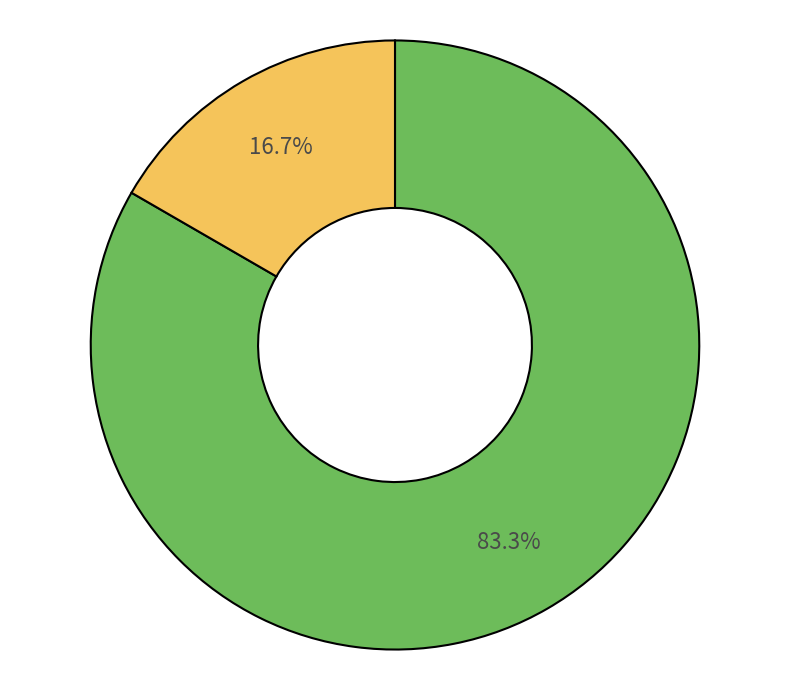

Is there a majority slice in this chart?

Yes